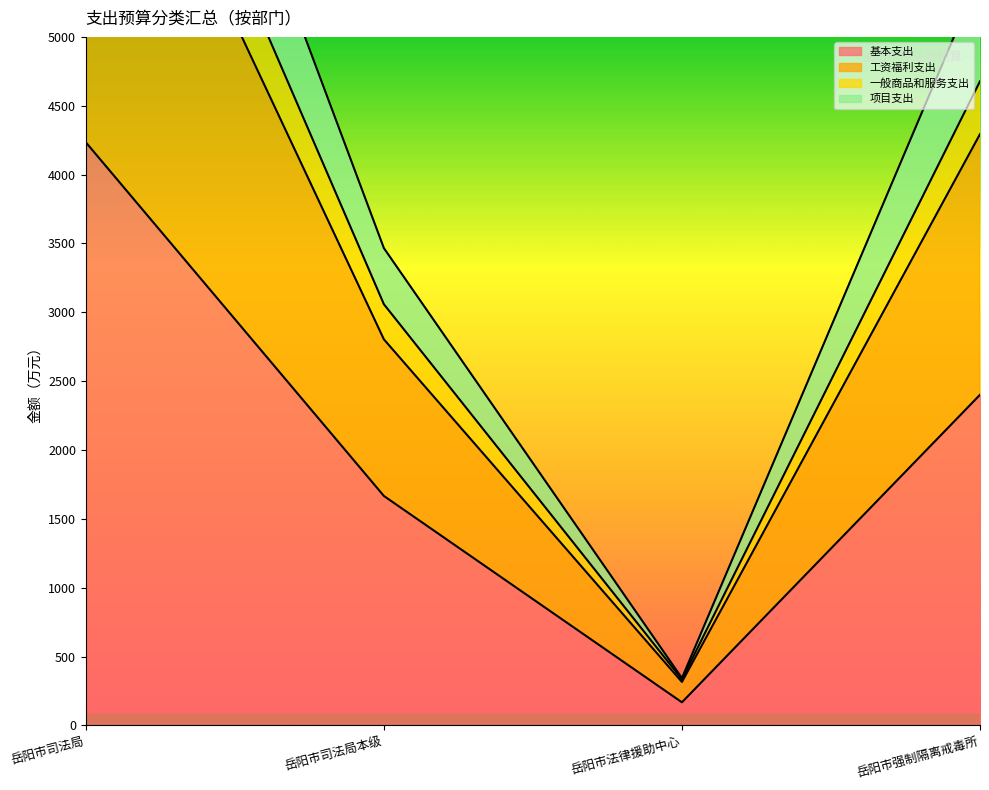

At how many categories does at least one series exceed 1525?

3